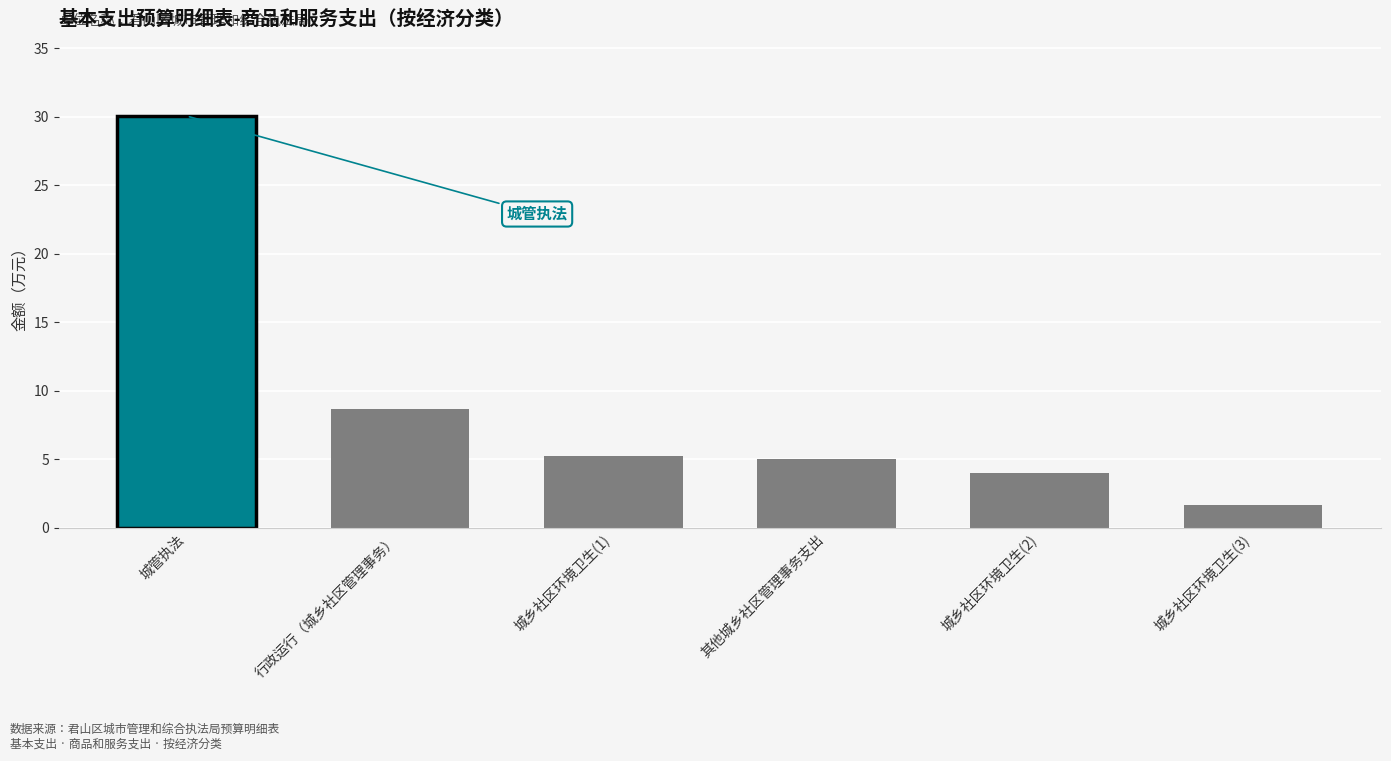

Are the bars grouped side by side (vs. stacked)?

No